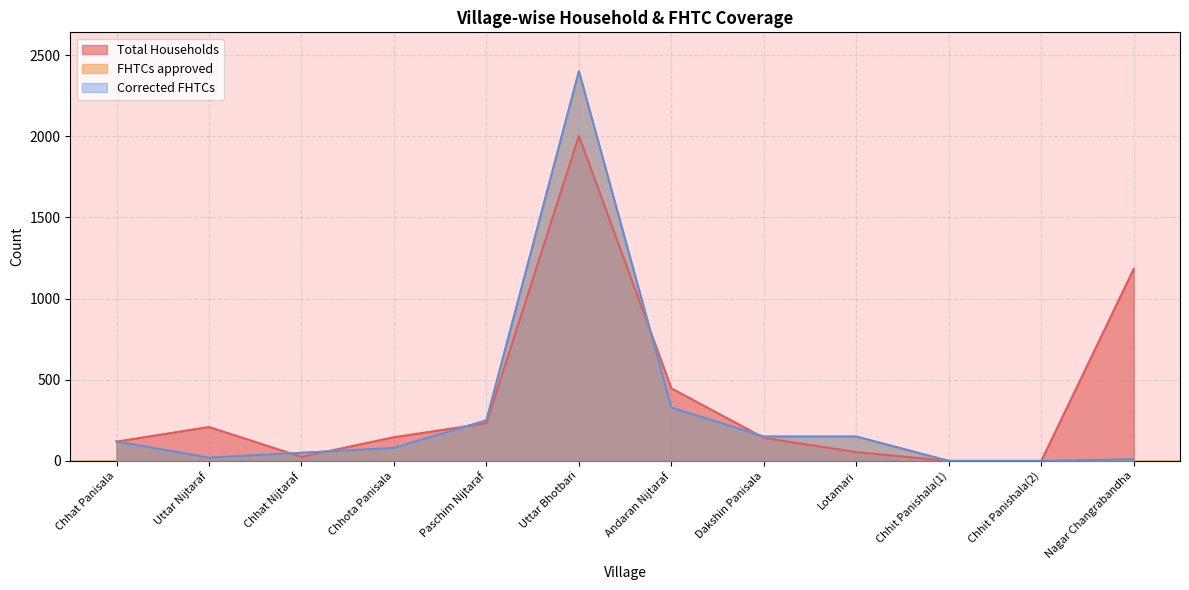

At which label does Corrected FHTCs reach its peak?

Uttar Bhotbari